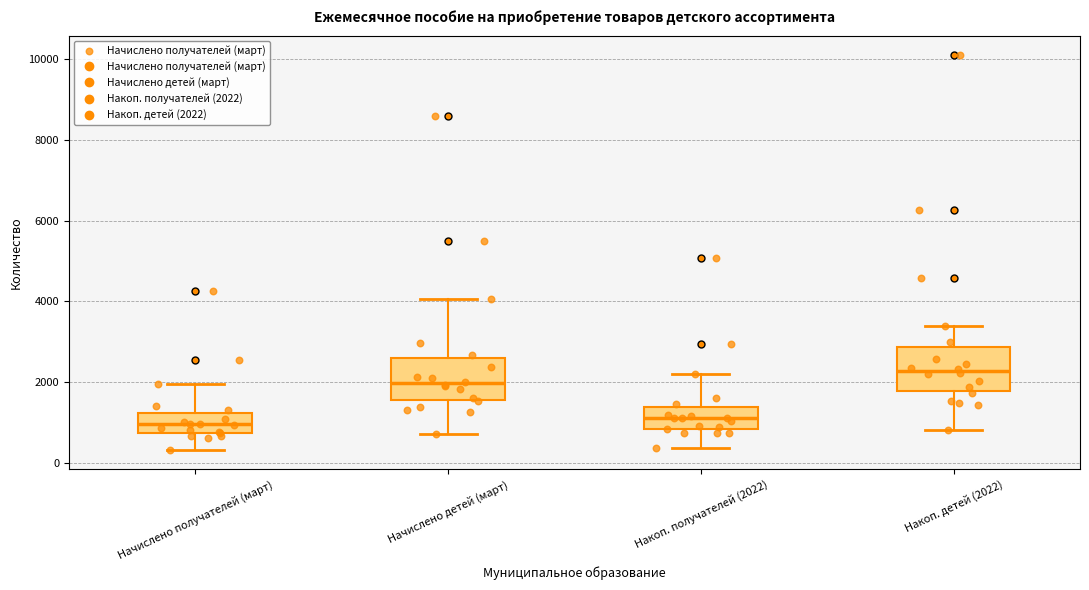

Which box's median line is the highest?

Накоп. детей (2022)